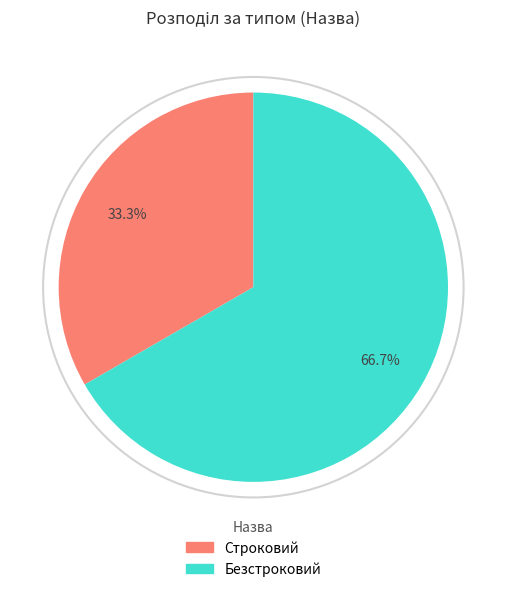

How many slices are in this pie chart?

2